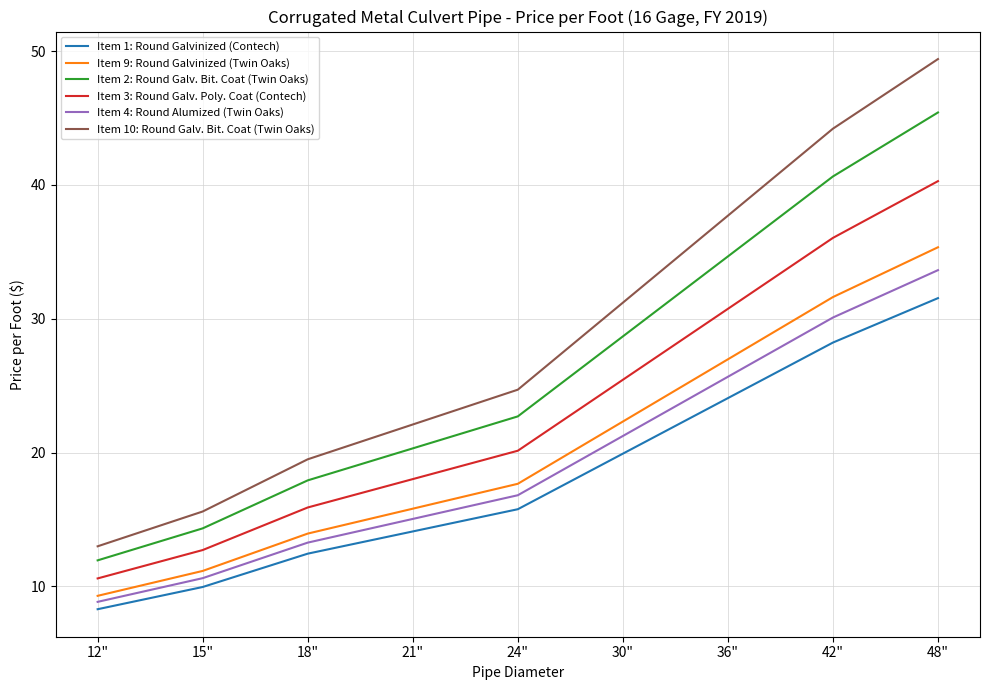

Which label corresponds to the smallest value in the chart?

12"